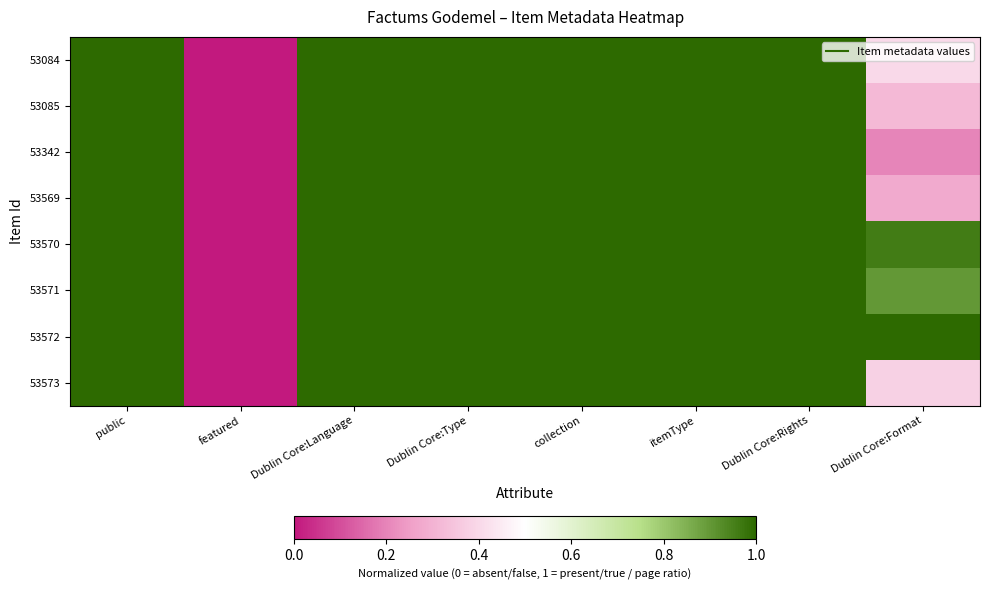

What is the total value across all series at itemType?

8.0